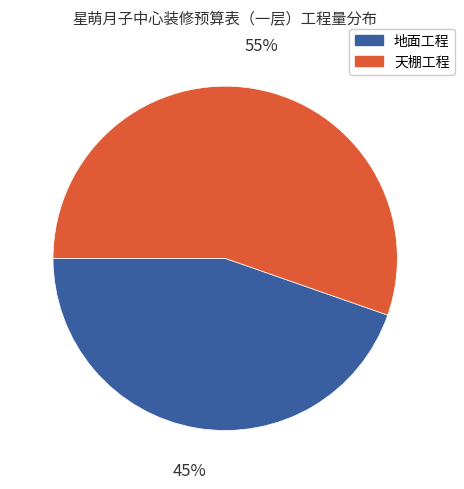

To the nearest percent, what is the average slice percentage?

50%